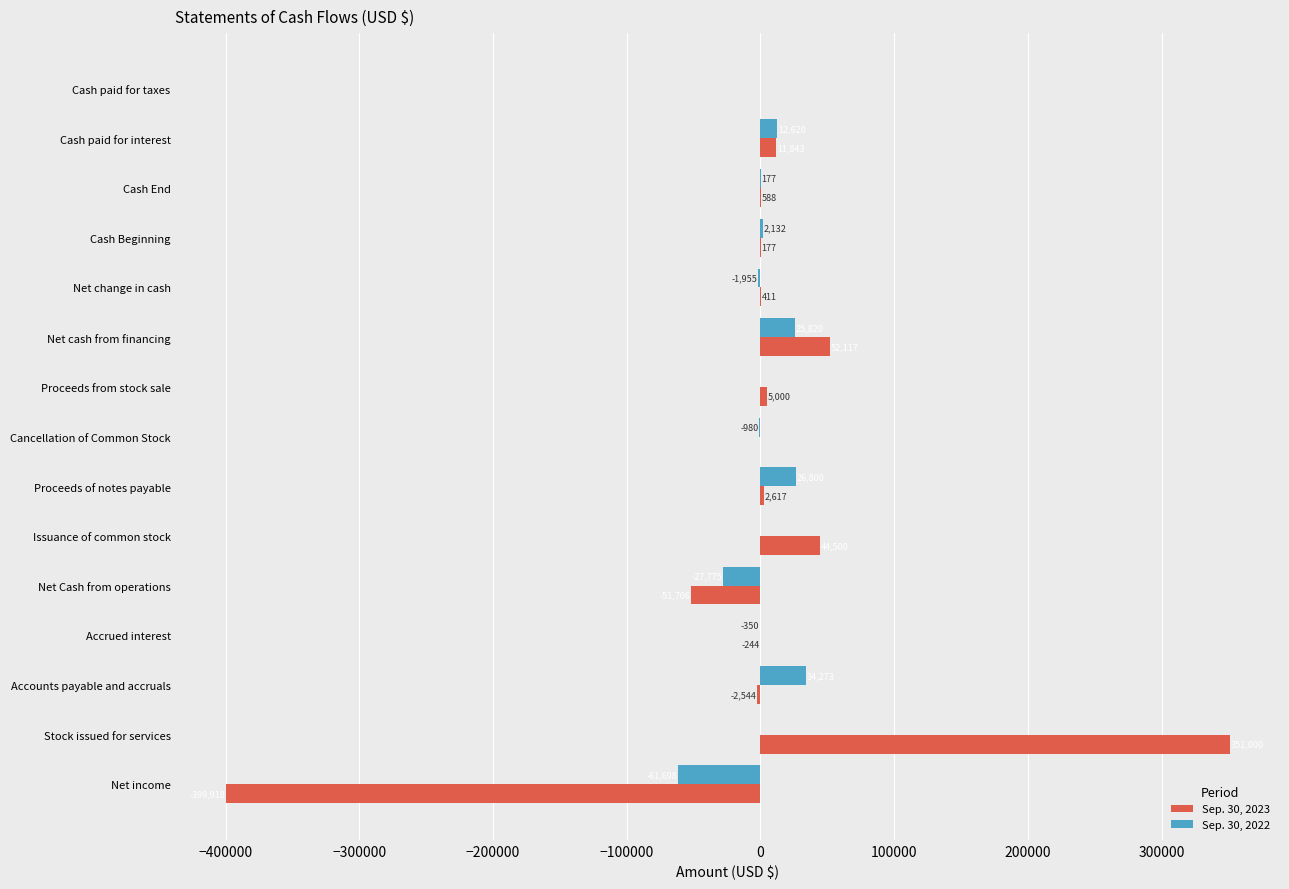

Which category has the highest value in the Sep. 30, 2022 series?

Accounts payable and accruals